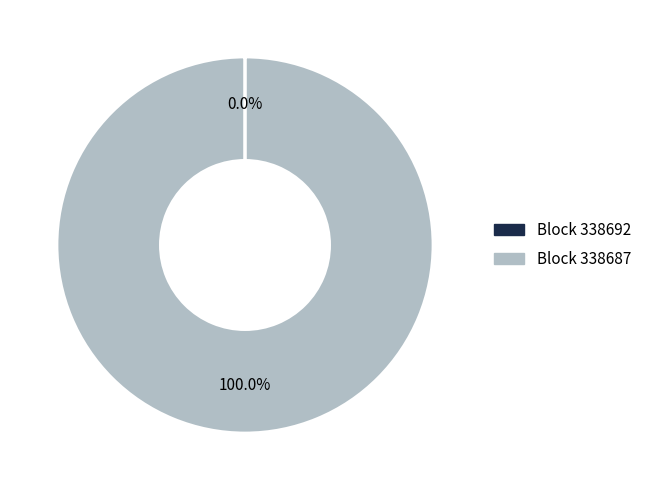

Which slice represents more than half of the pie?

338687